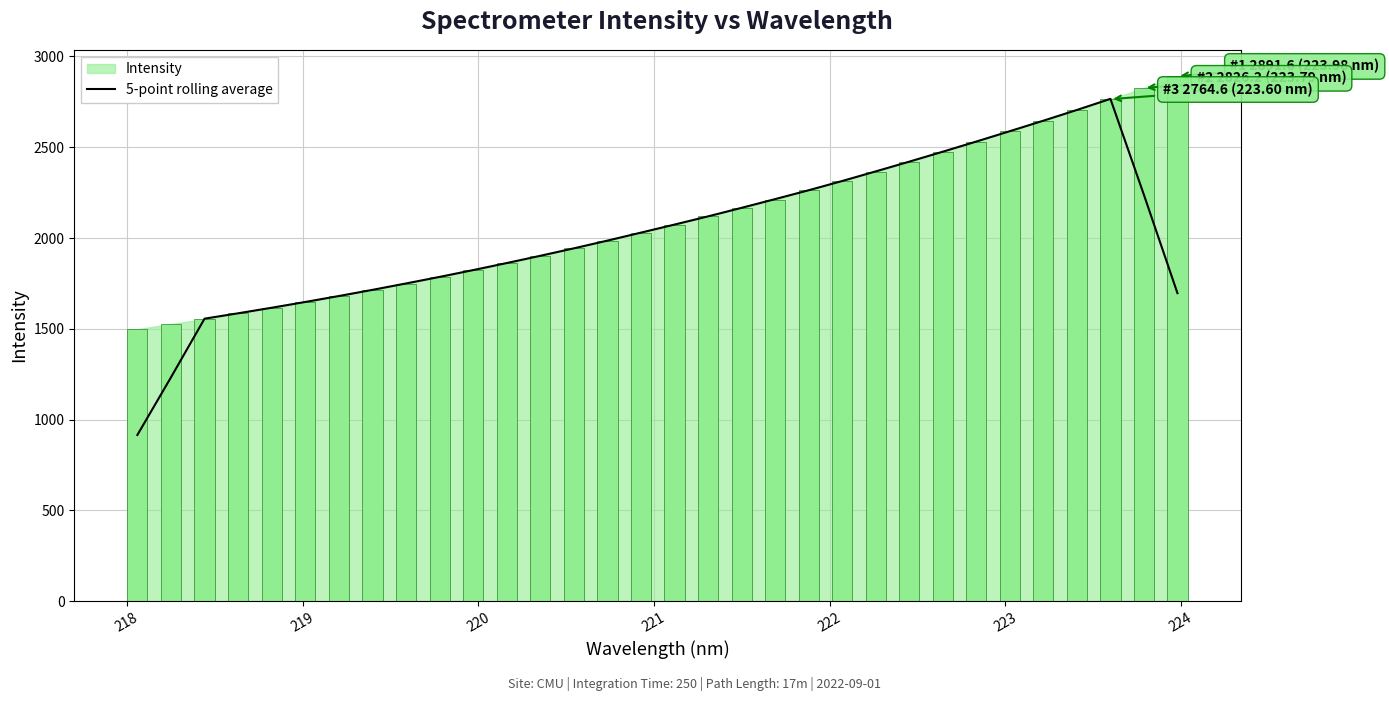

What is the lowest value of the 5-point rolling average series?

915.7